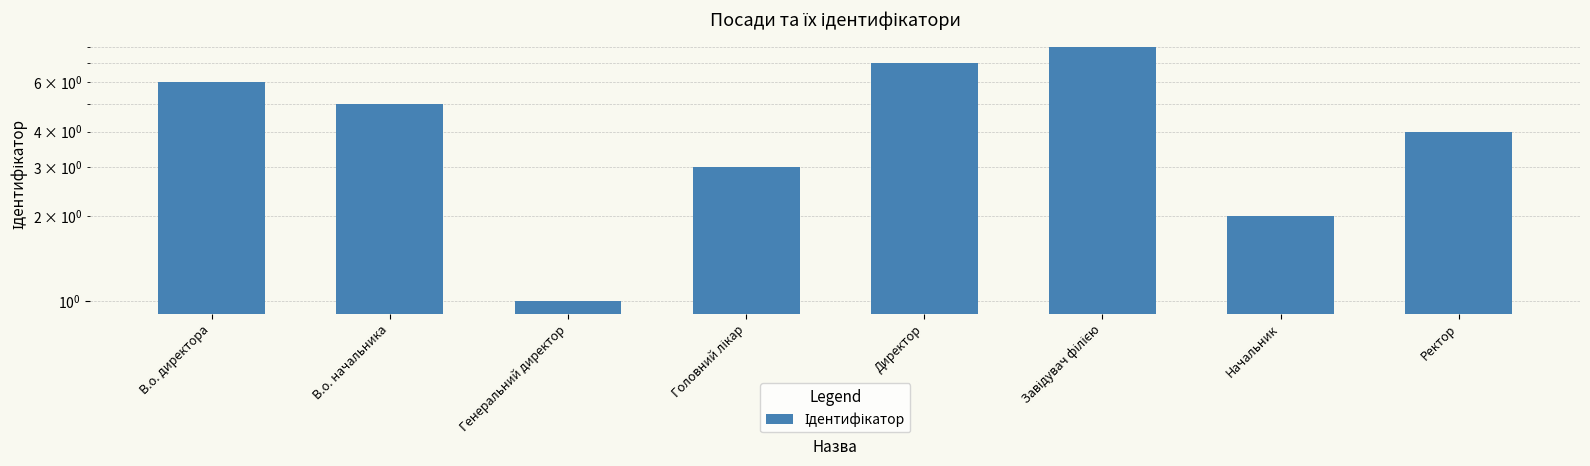

Count the values in the range 3 to 7.

5